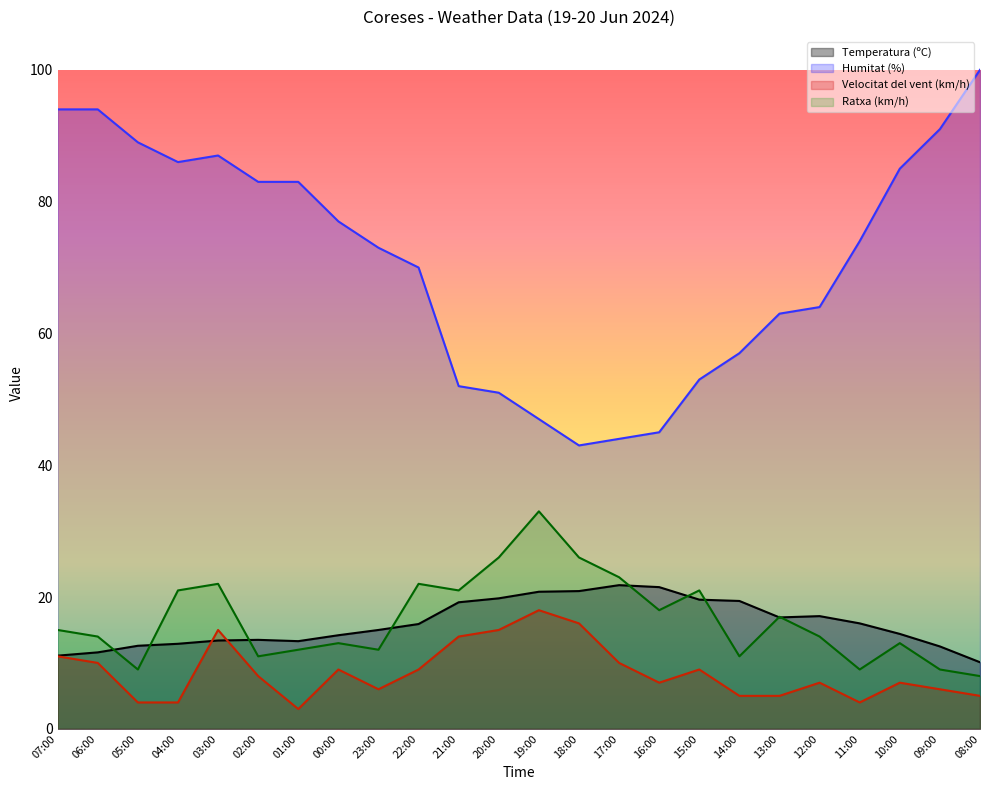

What position from the left is 07:00?

1